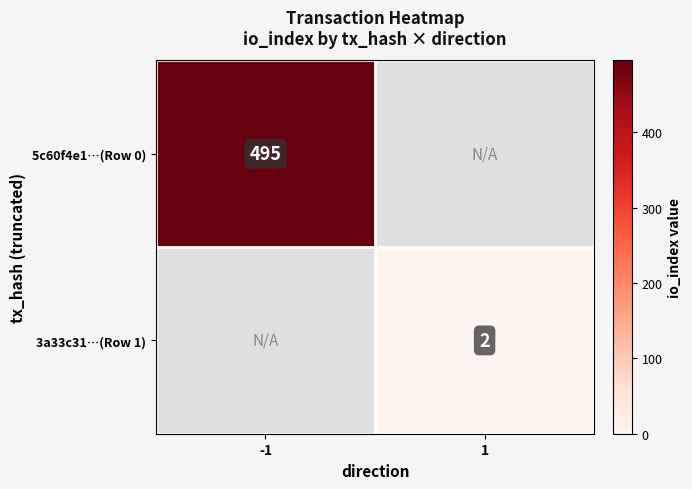

The 5c60f4e1…(Row 0) series shows 666 at -1. True or false?

False